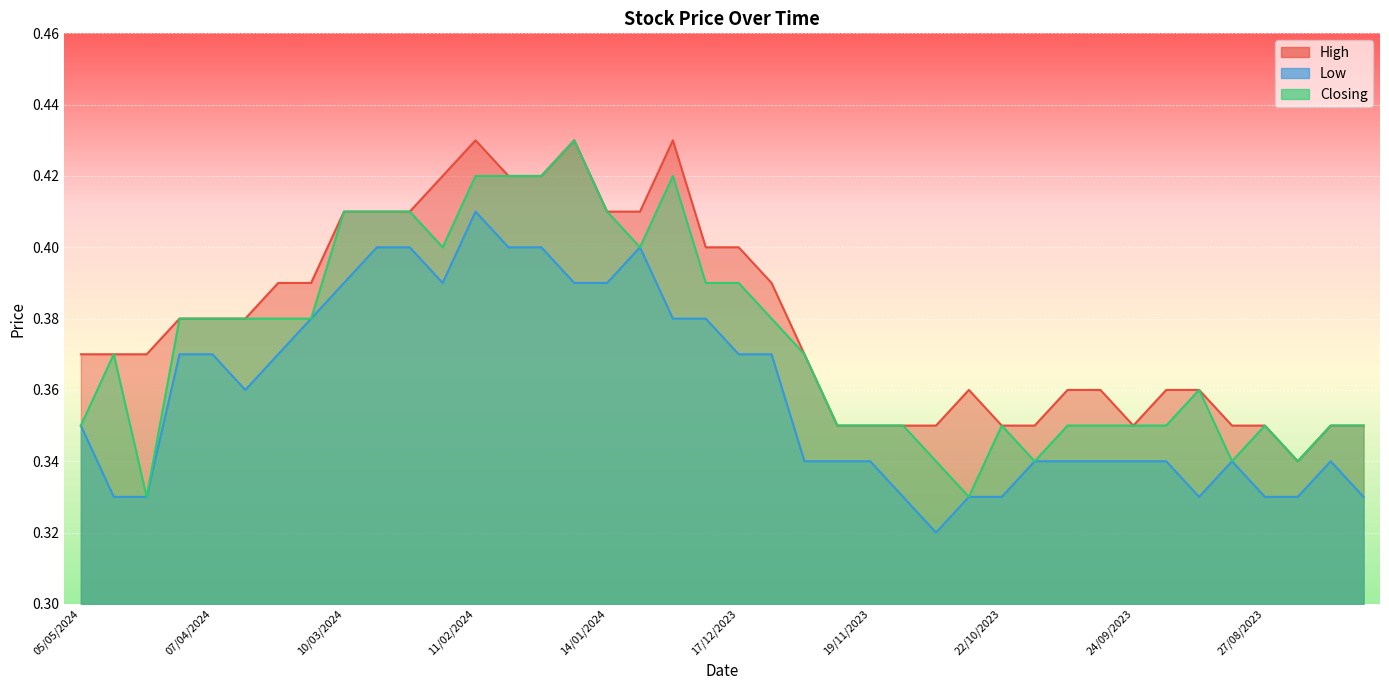

How many series are shown in this chart?

3